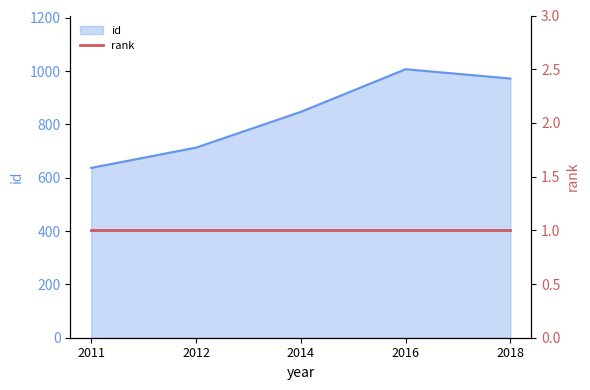

Reading left to right, transcribe all the data shown in this chart.

637	713	847	1007	972